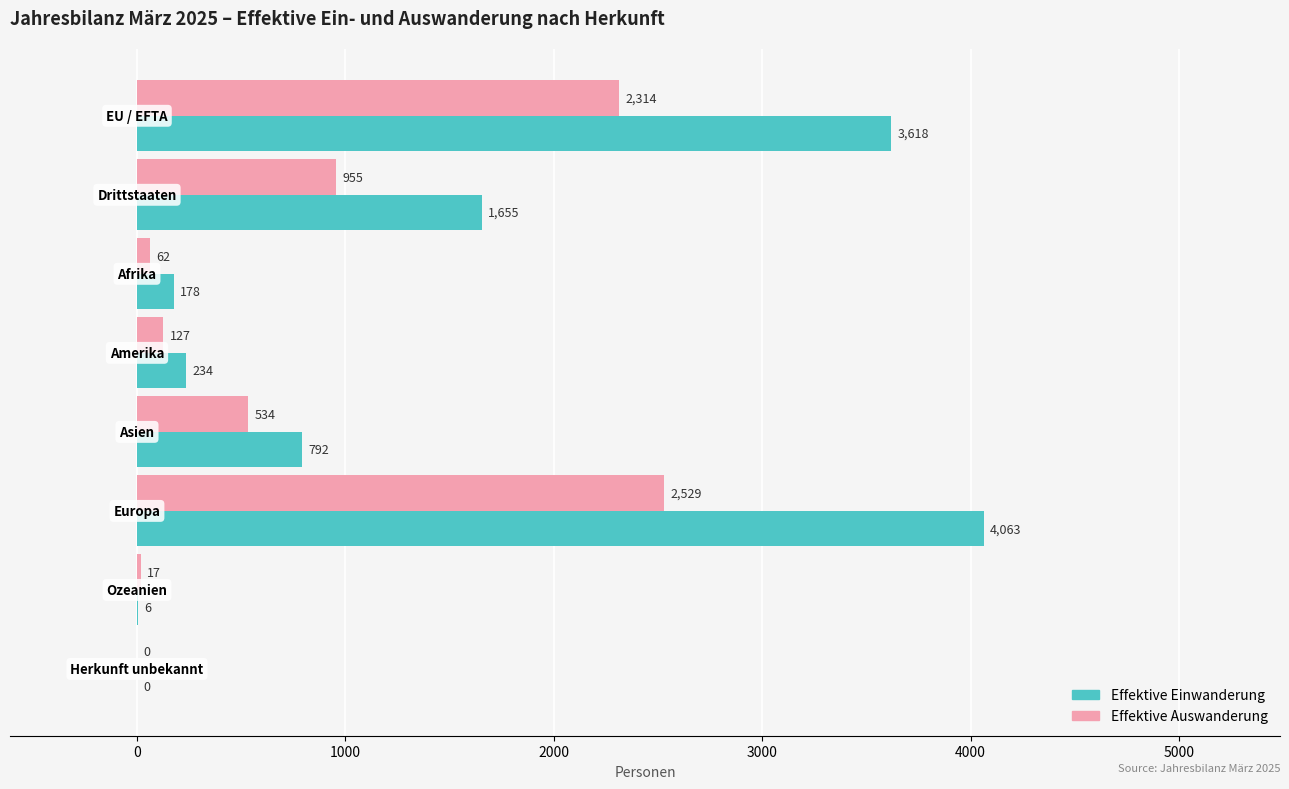

What is the maximum value shown in the chart?

4063